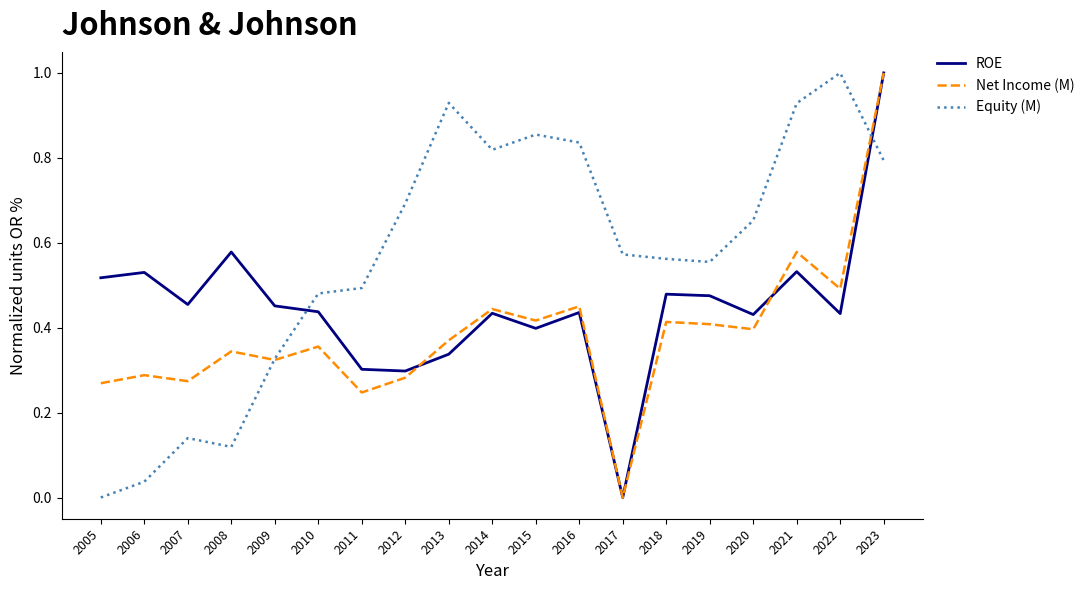

Is the value of Equity (M) at 2008 greater than the value of Net Income (M) at 2006?

No